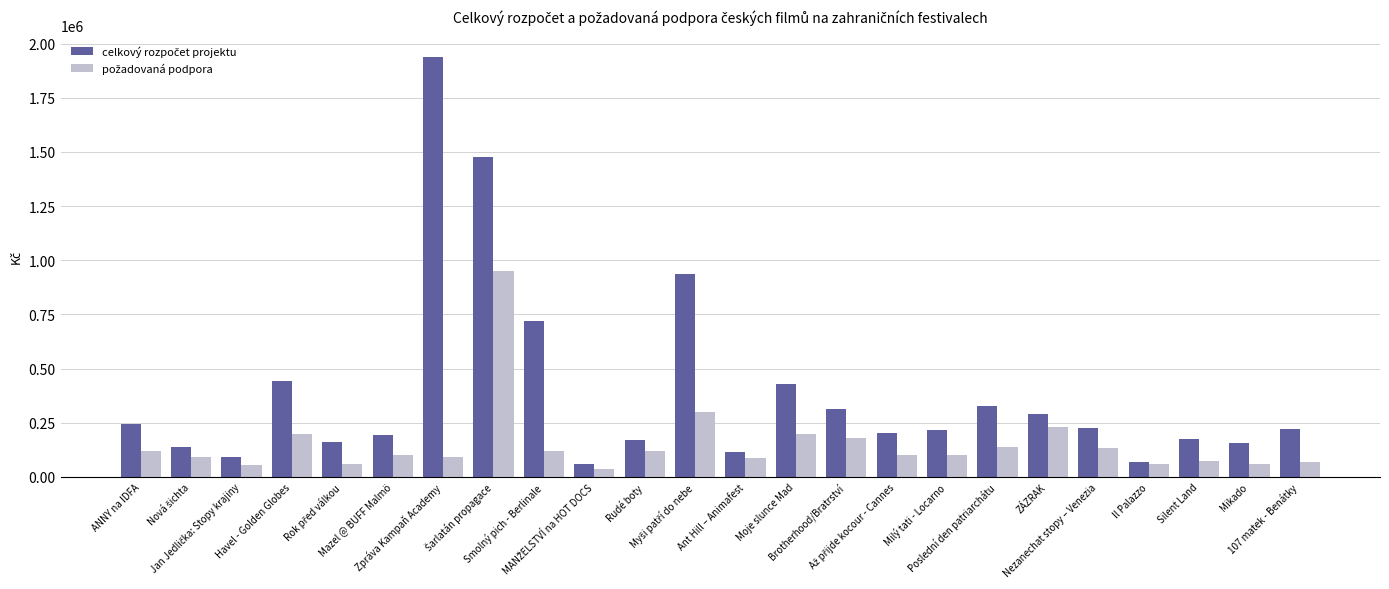

What is the greatest value displayed?

1940237